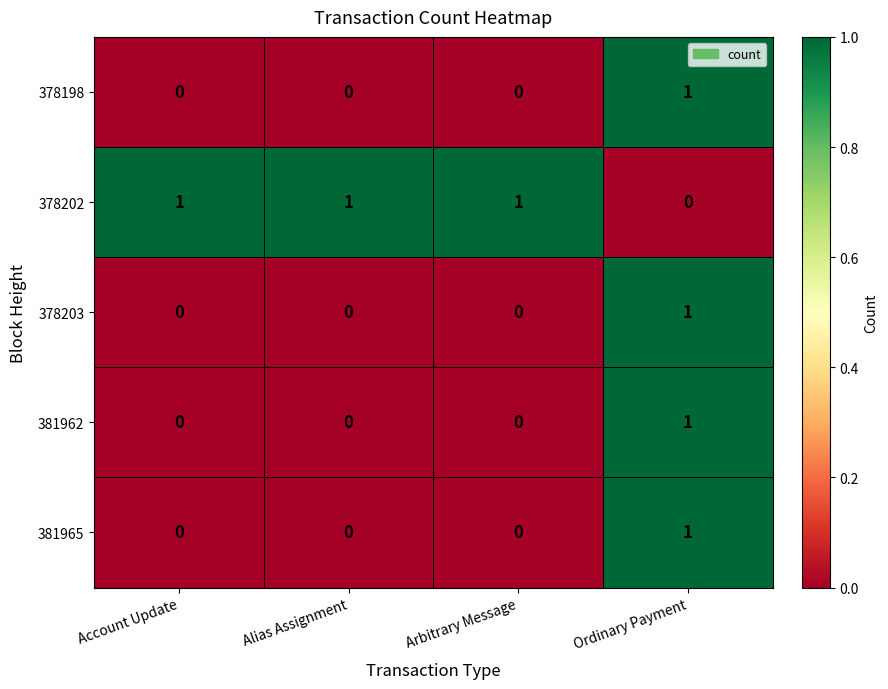

Which category has the highest value in the 381965 series?

Ordinary Payment